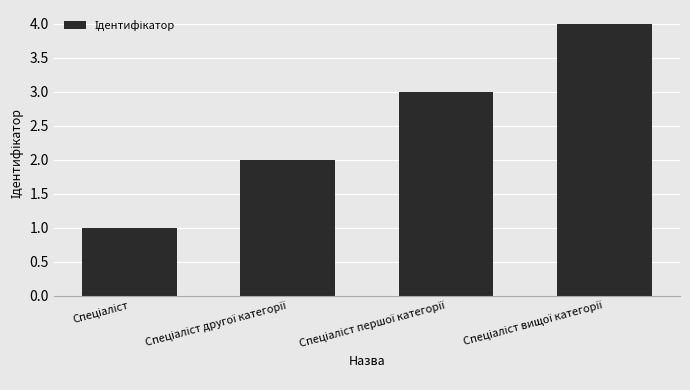

What is the maximum value shown in the chart?

4